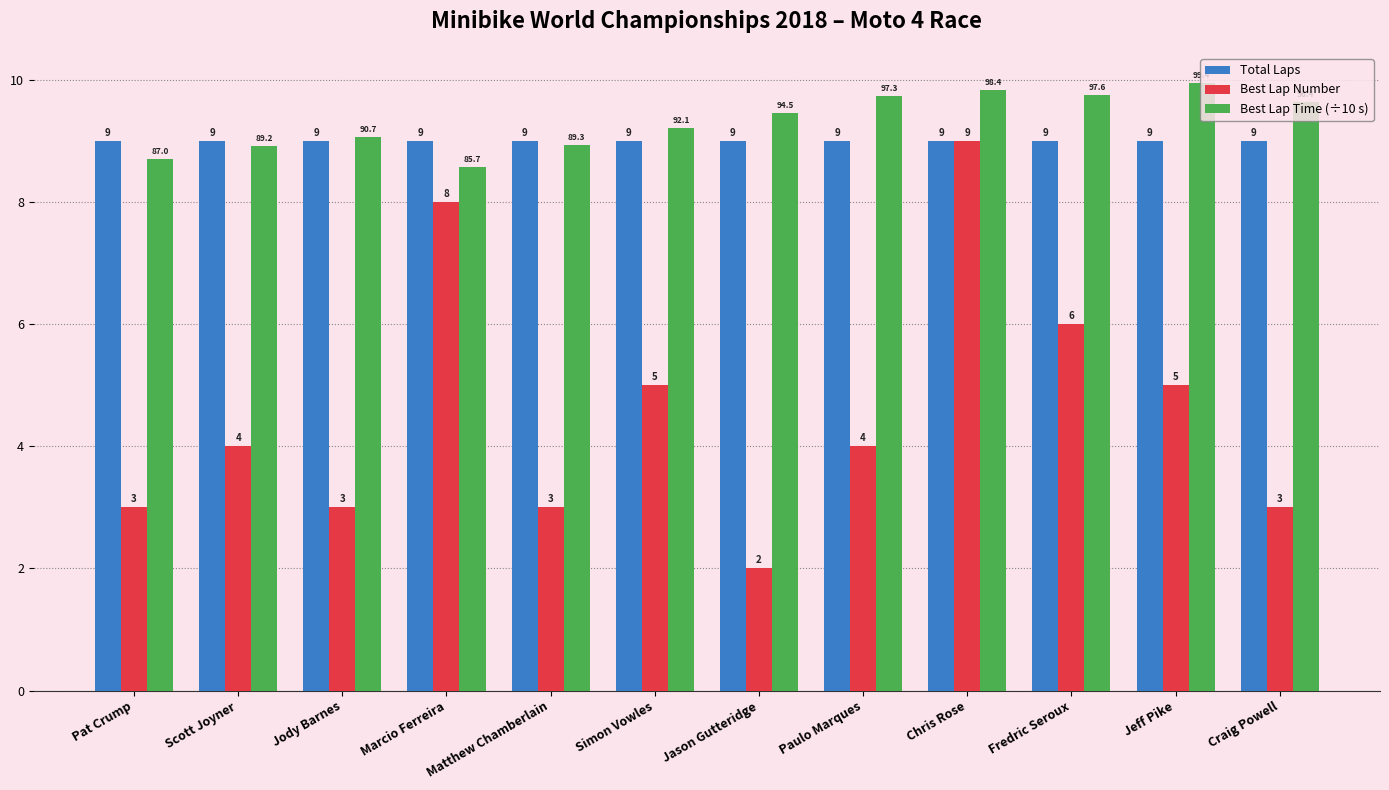

How many bars are there in total?

36